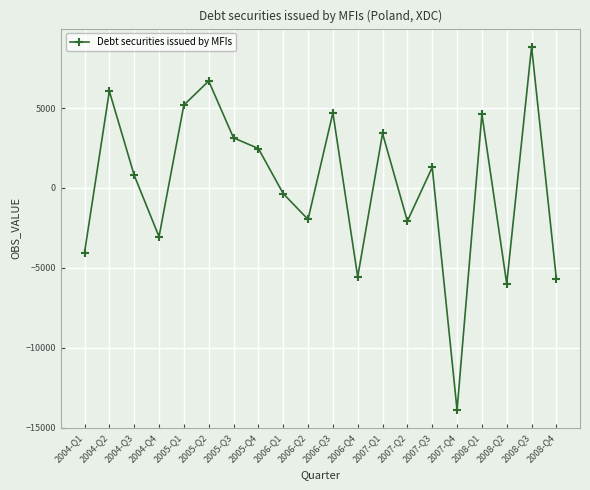

At which label does the data first exceed 1284?

2004-Q2